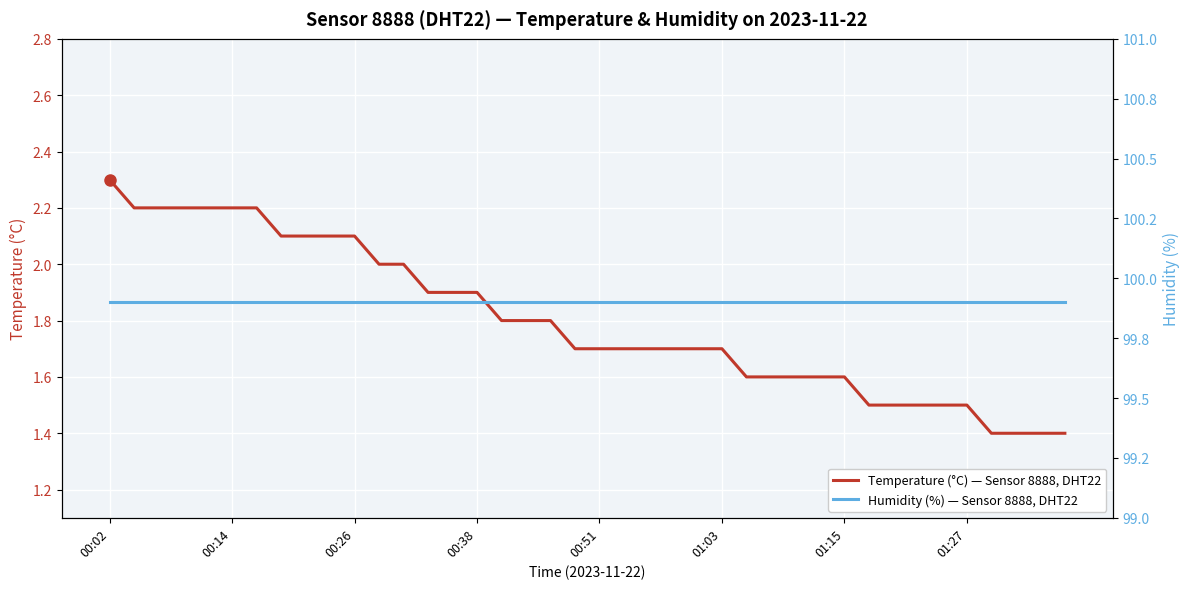

Reading left to right, list all the values displayed in this chart.

Temperature (°C) — Sensor 8888, DHT22: 2.3	2.2	2.2	2.2	2.2	2.2	2.2	2.1	2.1	2.1	2.1	2.0	2.0	1.9	1.9	1.9	1.8	1.8	1.8	1.7	1.7	1.7	1.7	1.7	1.7	1.7	1.6	1.6	1.6	1.6	1.6	1.5	1.5	1.5	1.5	1.5	1.4	1.4	1.4	1.4
Humidity (%) — Sensor 8888, DHT22: 99.9	99.9	99.9	99.9	99.9	99.9	99.9	99.9	99.9	99.9	99.9	99.9	99.9	99.9	99.9	99.9	99.9	99.9	99.9	99.9	99.9	99.9	99.9	99.9	99.9	99.9	99.9	99.9	99.9	99.9	99.9	99.9	99.9	99.9	99.9	99.9	99.9	99.9	99.9	99.9